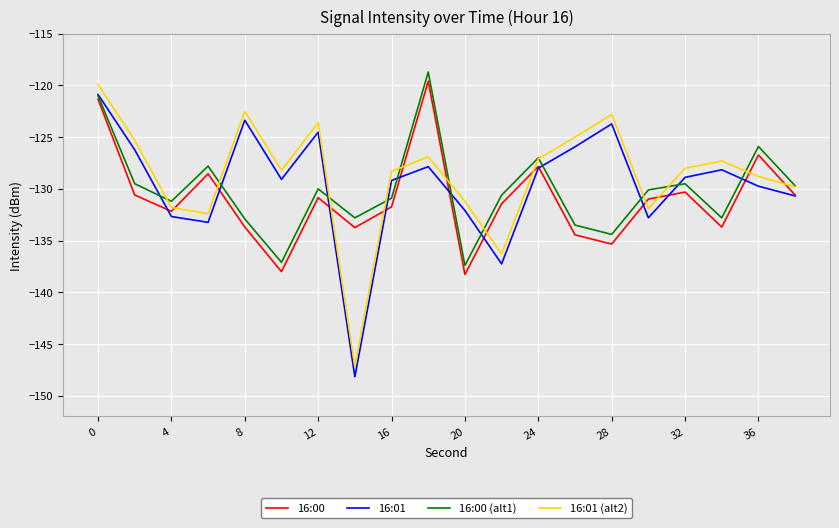

What is the difference between the maximum and minimum values in the 16:00 series?

18.7